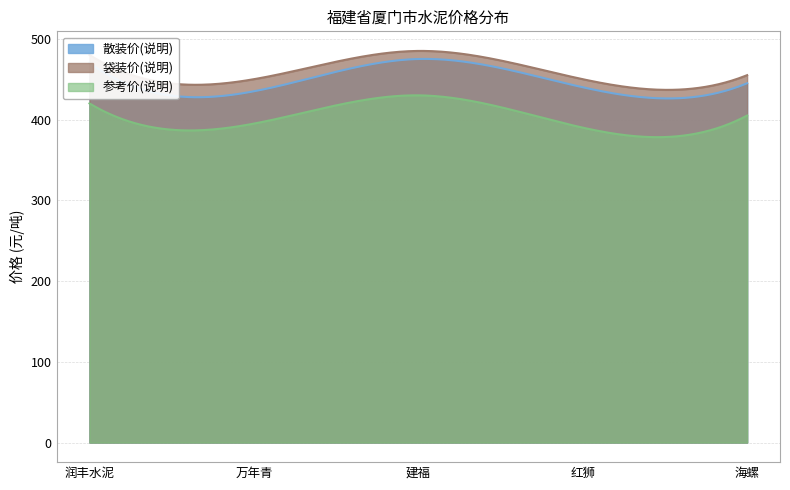

Rank the categories by 参考价(说明) value from lowest to highest.

红狮, 万年青, 海螺, 润丰水泥, 建福